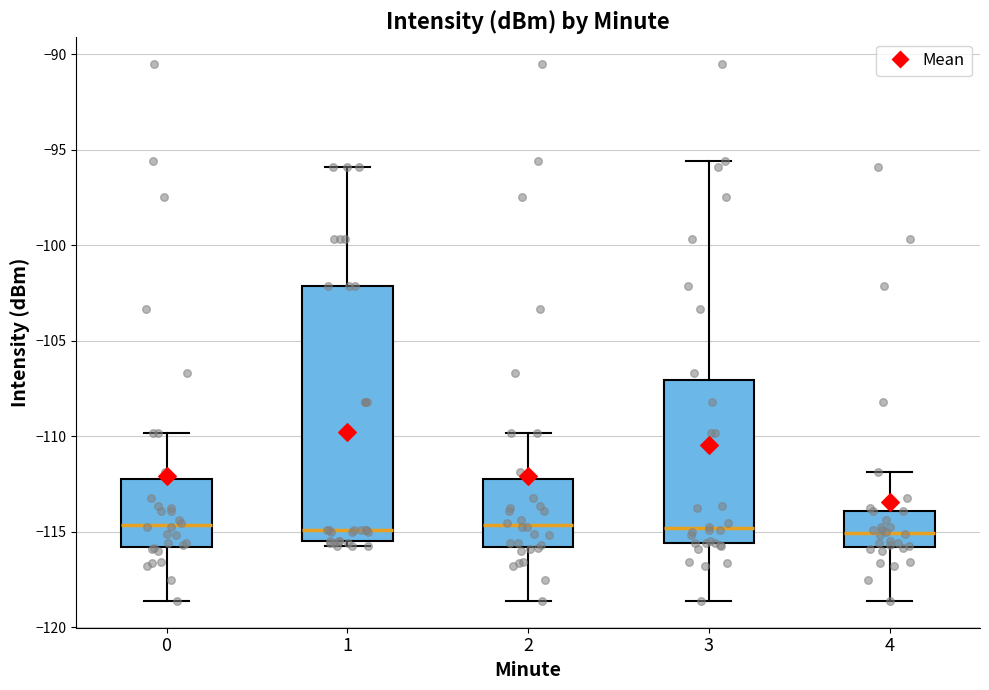

Comparing the boxes themselves (not the whiskers), which one is the tallest?

1